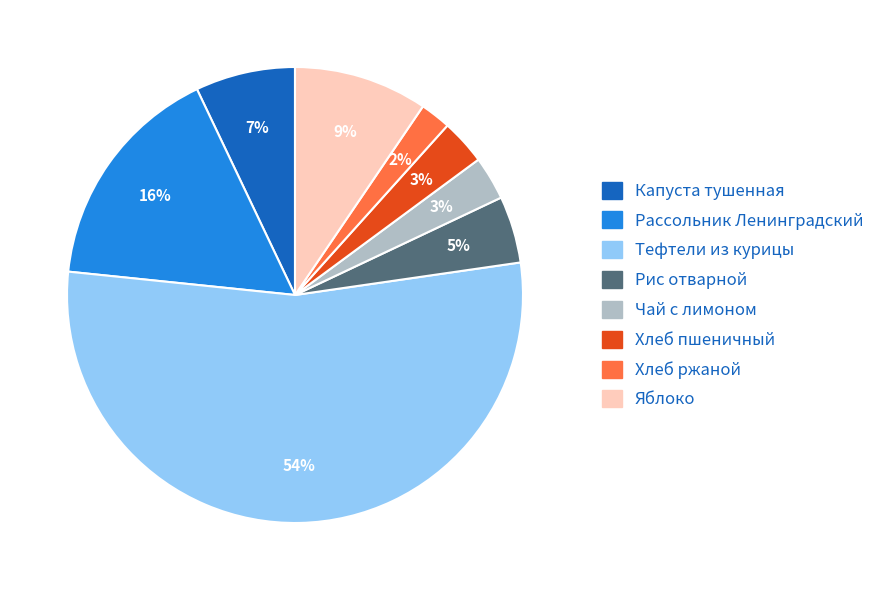

How many slices are in this pie chart?

8